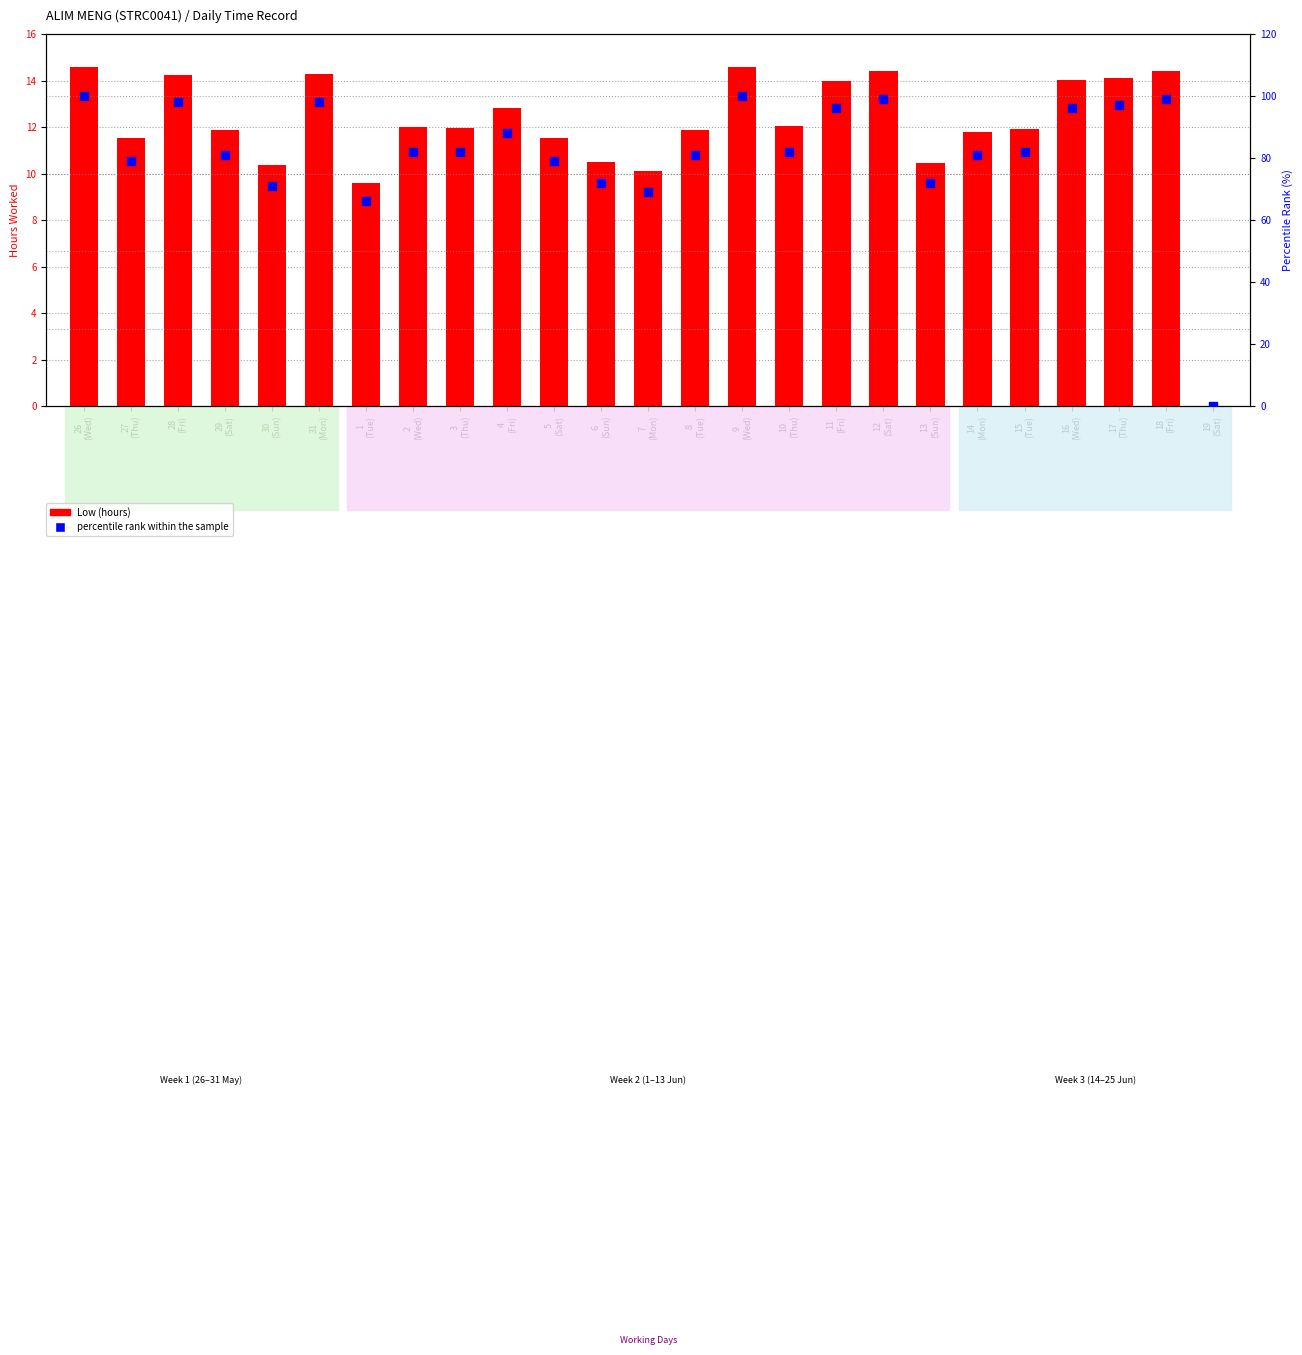

What are all the series names shown in the legend?

Low (hours), percentile rank within the sample